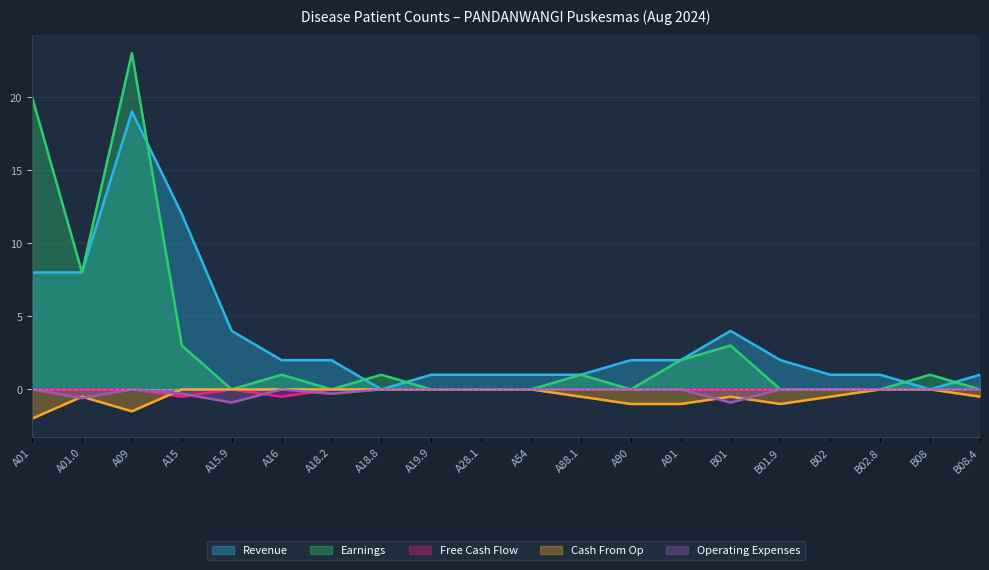

Which label corresponds to the largest value in the chart?

A09